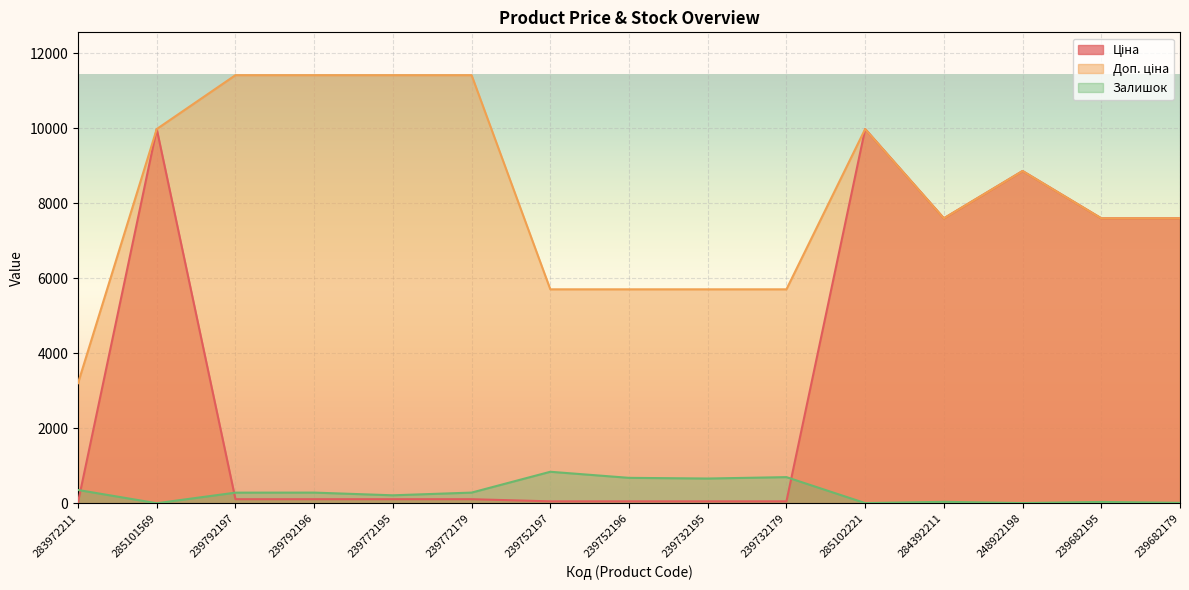

How many categories are shown in the chart?

15